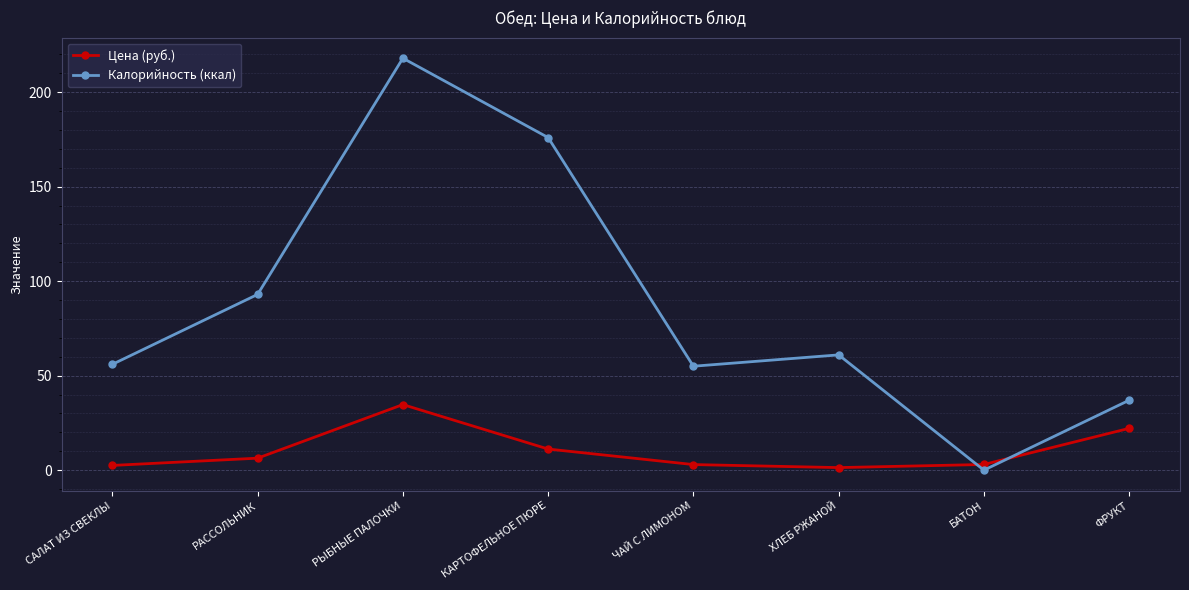

In Цена (руб.), how many points are lower than both neighbors (excluding endpoints)?

1